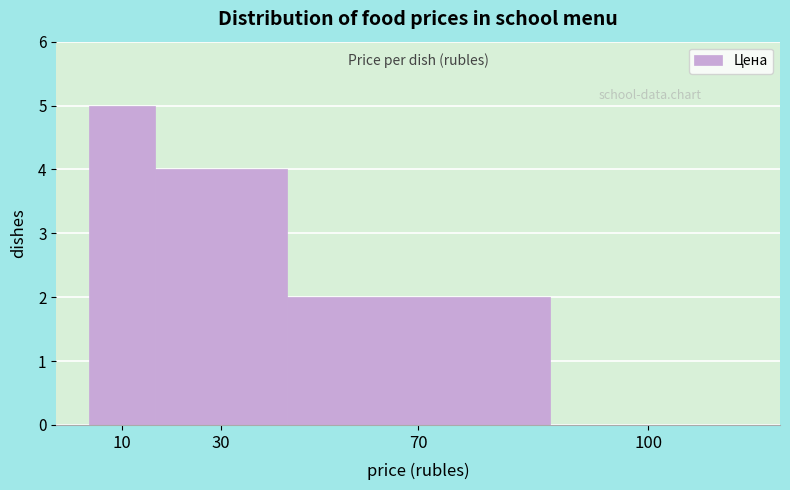

Reading left to right, transcribe all the data shown in this chart.

10=5	30=4	70=2	100=0